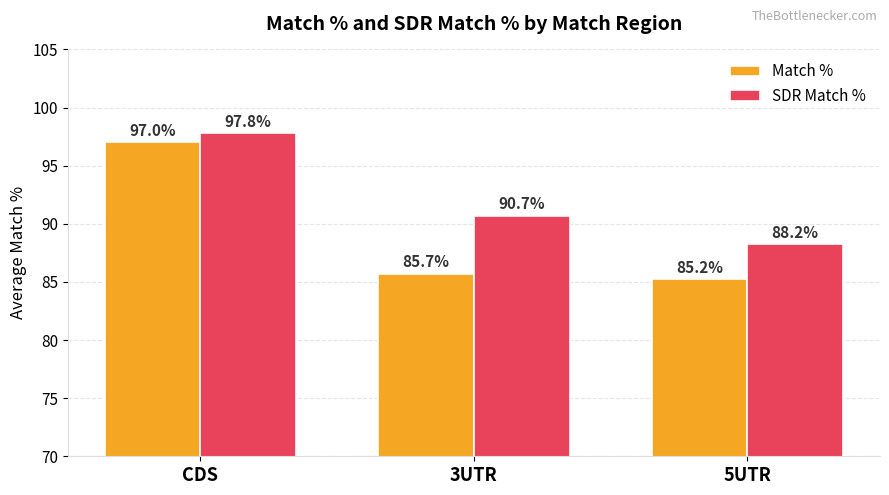

At which category is the sum across all series the highest?

CDS